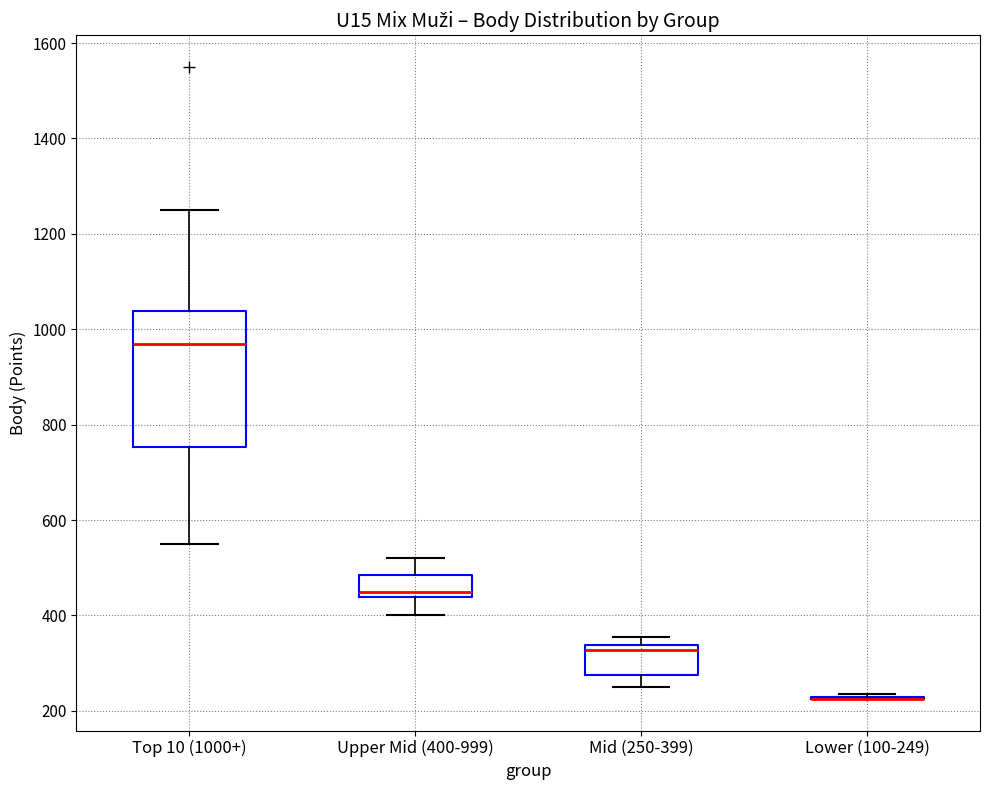

Where is the upper edge of the box for Upper Mid (400-999) on the y-axis? The values are not printed on the chart, so give them approximately, as read against the axis.

480